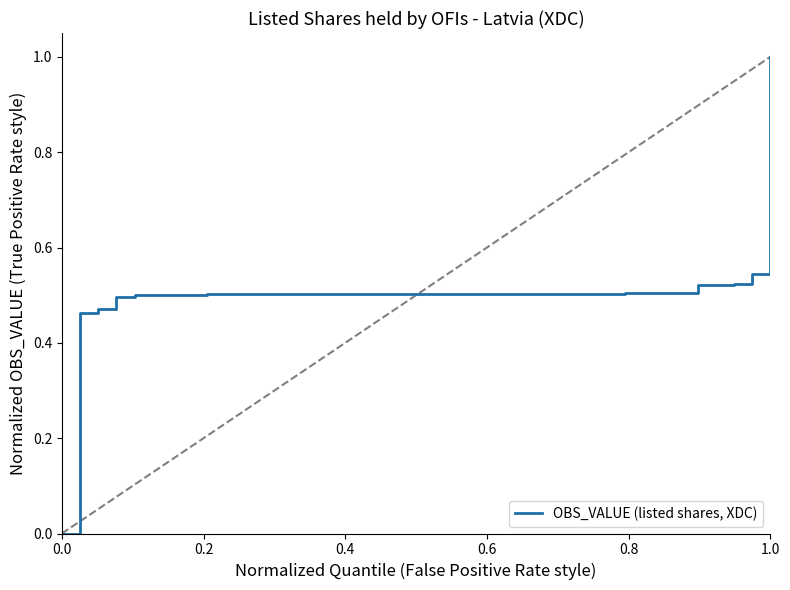

What is the difference between the maximum and minimum values?

1.0